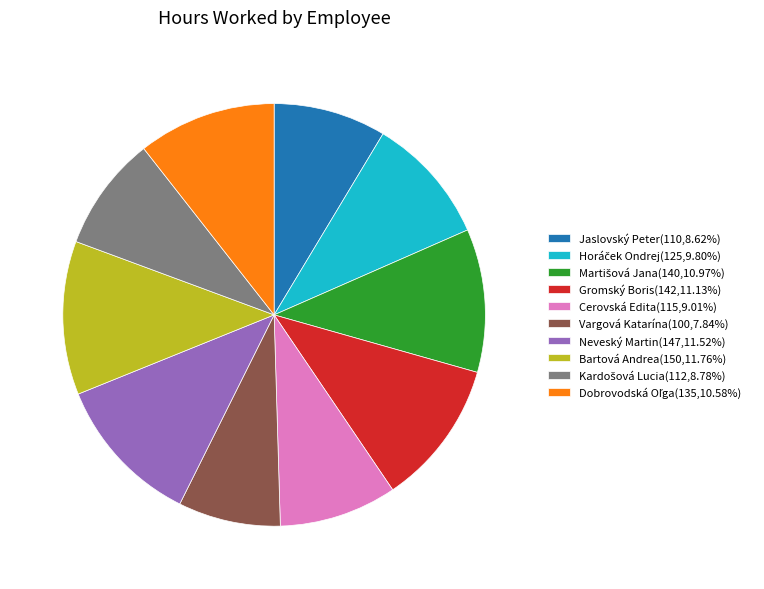

How many segments does this pie chart have?

10